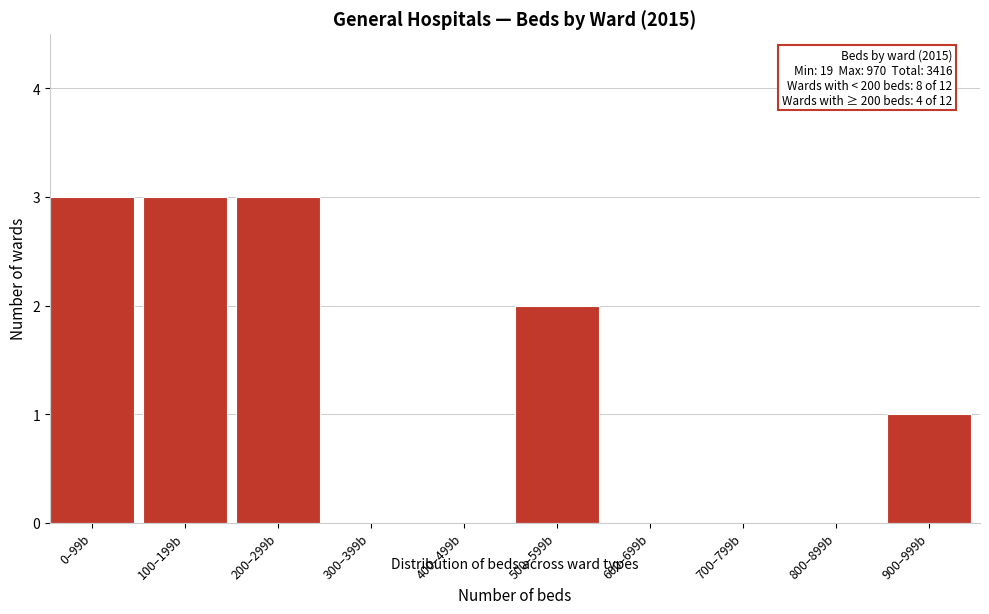

Reading left to right, extract all data points from this chart.

0–99b=3	100–199b=3	200–299b=3	300–399b=0	400–499b=0	500–599b=2	600–699b=0	700–799b=0	800–899b=0	900–999b=1